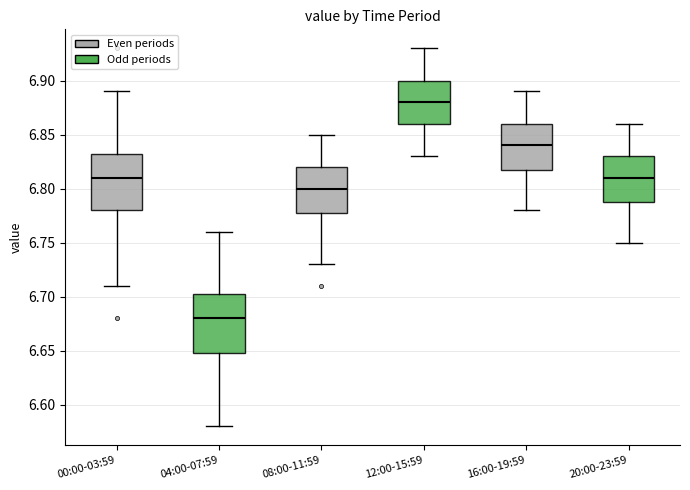

Reading left to right, transcribe this box plot: for each box, give where its median line is, the range the box spans, and where its two whiskers end, as read against the y-axis. The values are not printed on the chart, so give them approximately, as read against the axis.

00:00-03:59: median 6.810, box 6.780 to 6.835, whiskers 6.710 to 6.890
04:00-07:59: median 6.680, box 6.650 to 6.705, whiskers 6.580 to 6.760
08:00-11:59: median 6.800, box 6.780 to 6.820, whiskers 6.730 to 6.850
12:00-15:59: median 6.880, box 6.860 to 6.900, whiskers 6.830 to 6.930
16:00-19:59: median 6.840, box 6.820 to 6.860, whiskers 6.780 to 6.890
20:00-23:59: median 6.810, box 6.790 to 6.830, whiskers 6.750 to 6.860